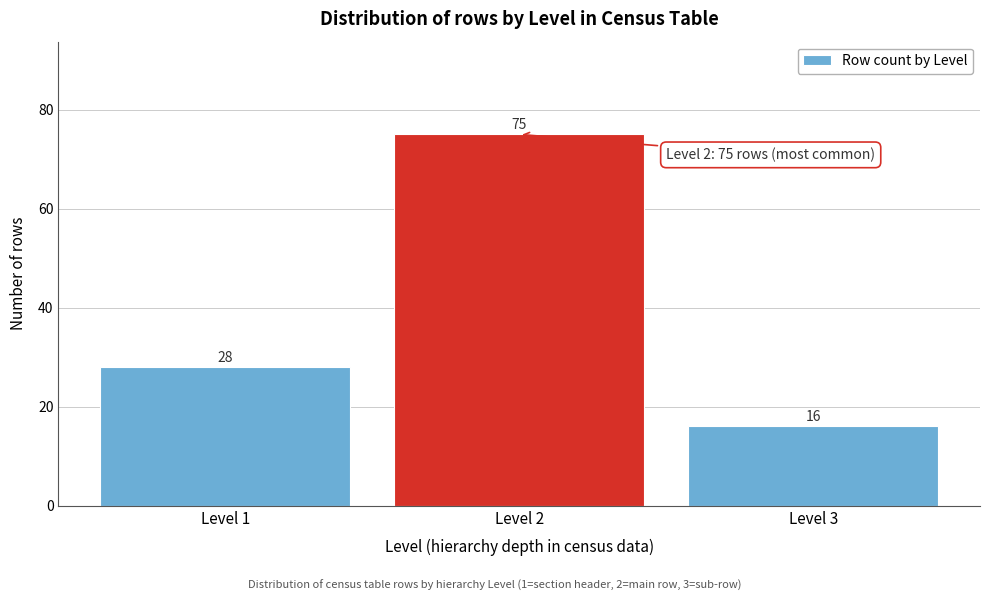

Reading left to right, what are all the values shown in this chart?

28	75	16